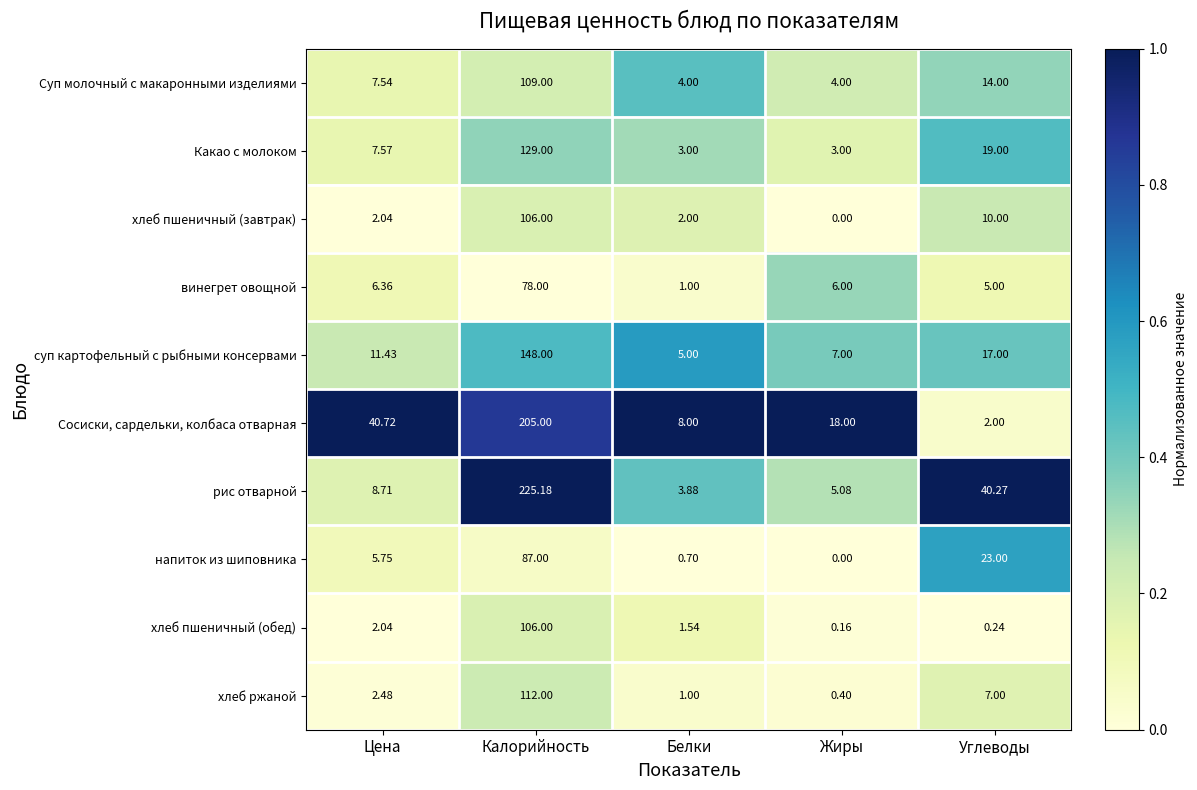

Which series changed the most between Цена and Жиры?

Сосиски, сардельки, колбаса отварная